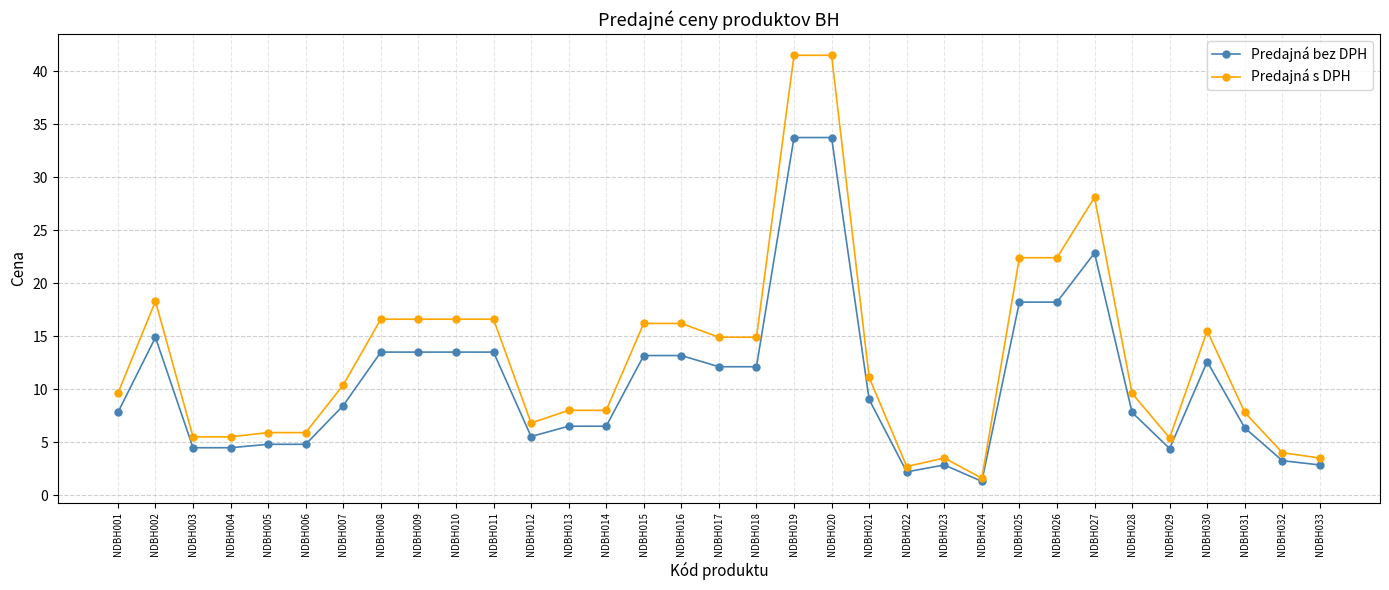

Count the number of data series in this chart.

2